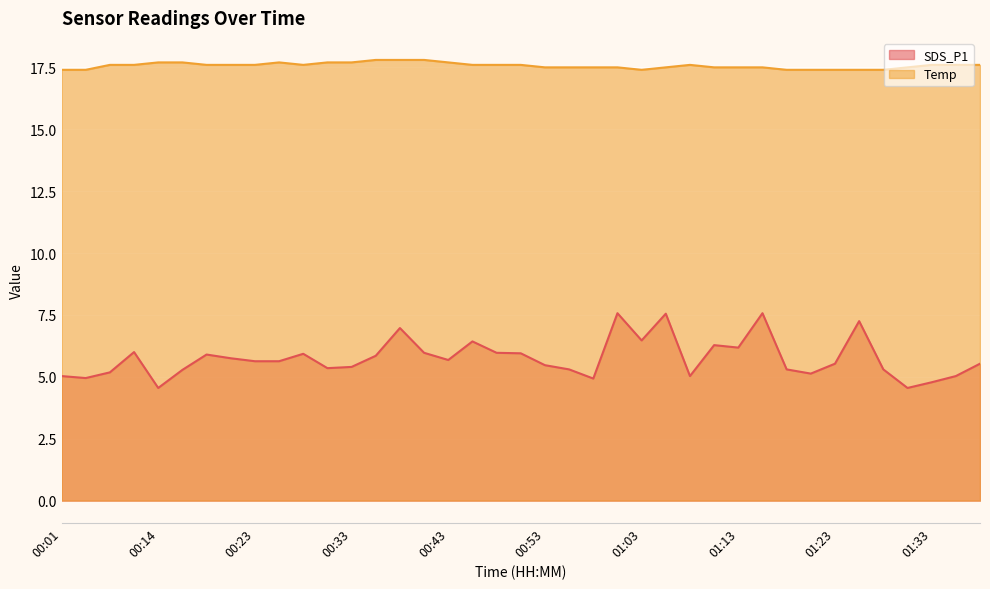

Where does the SDS_P1 series first go above 5?

00:01